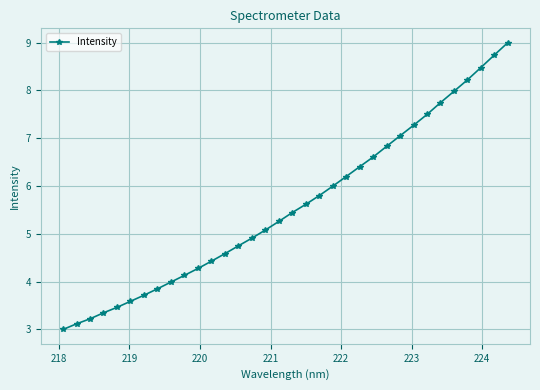

What is the sum of all values?

189.6